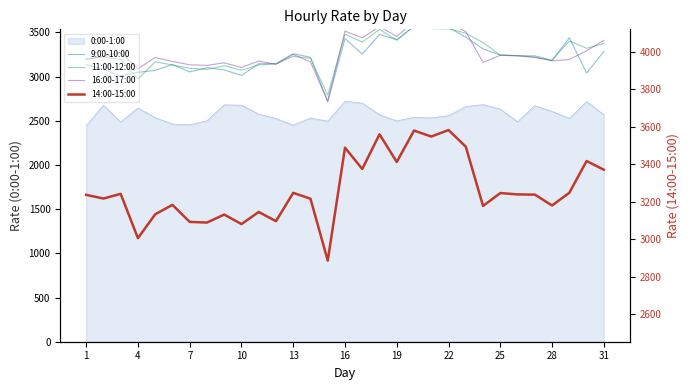

Does the chart display data point markers on the line(s)?

No